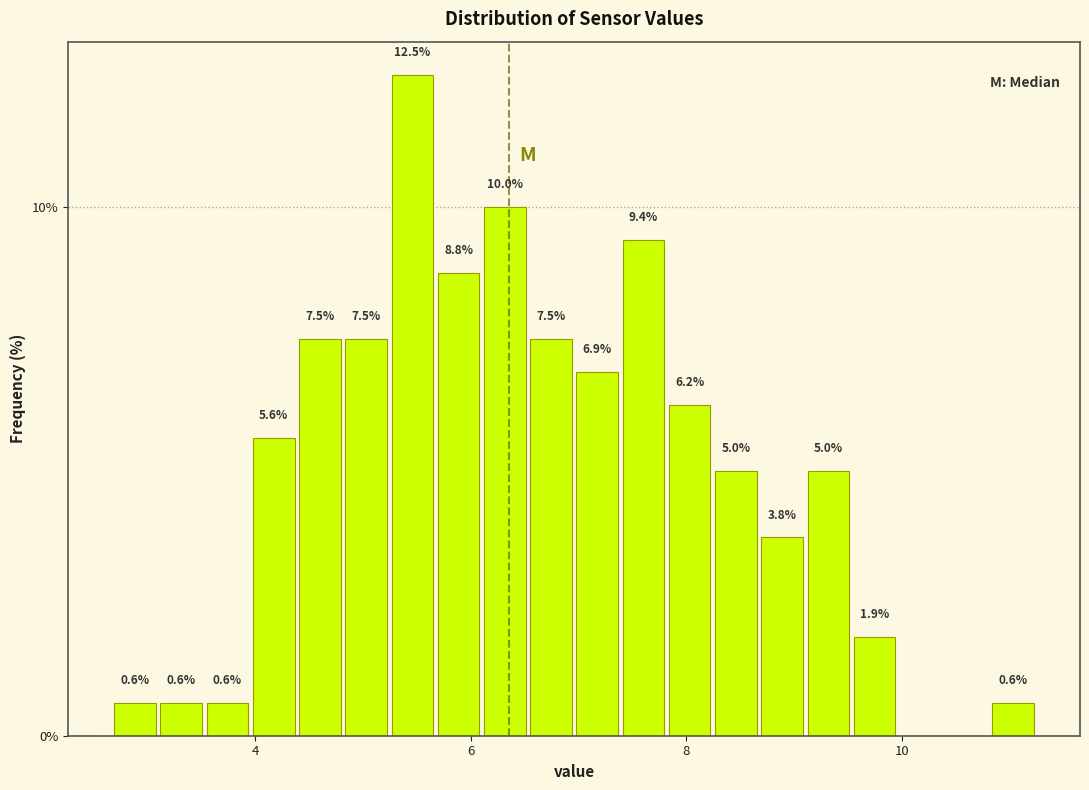

Around what value on the x-axis is the tallest bar? Give the approximate position of its centre, as read against the axis.

5.4